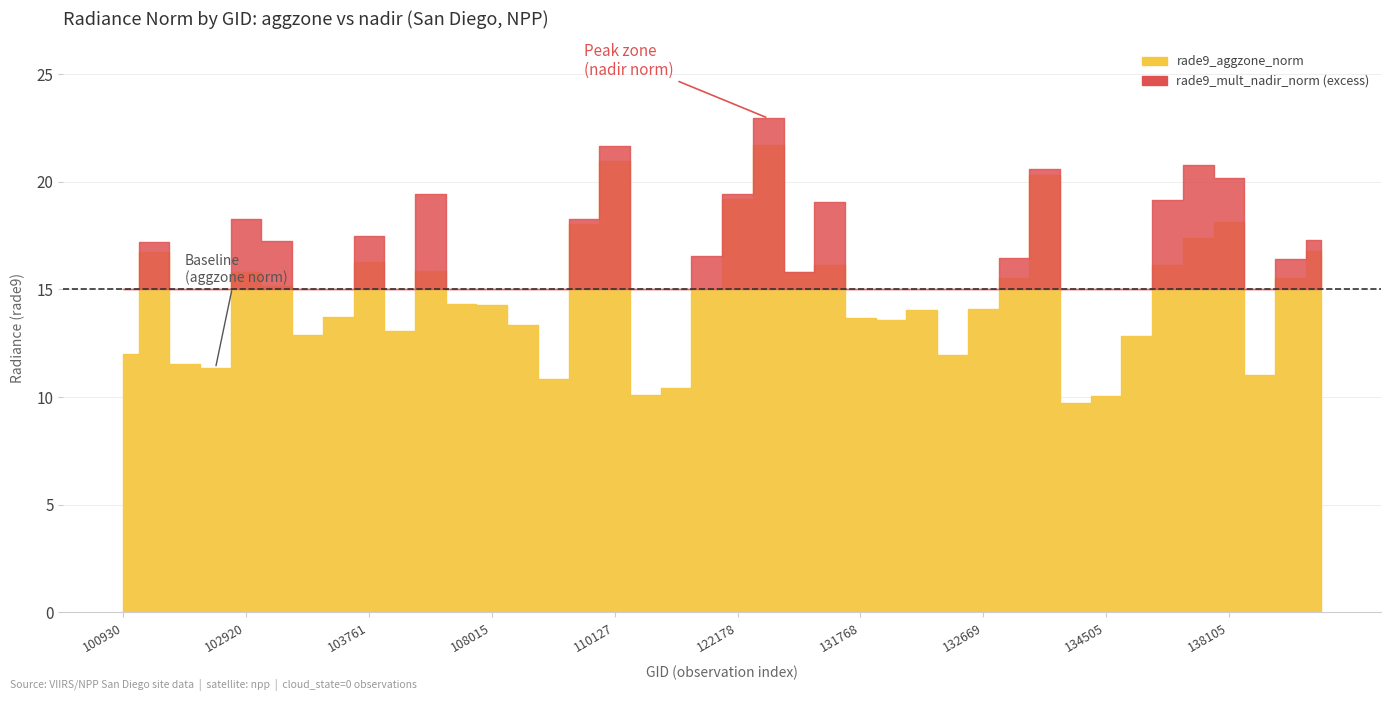

How many intersections are there between rade9_aggzone_norm and rade9_mult_nadir_norm?

18